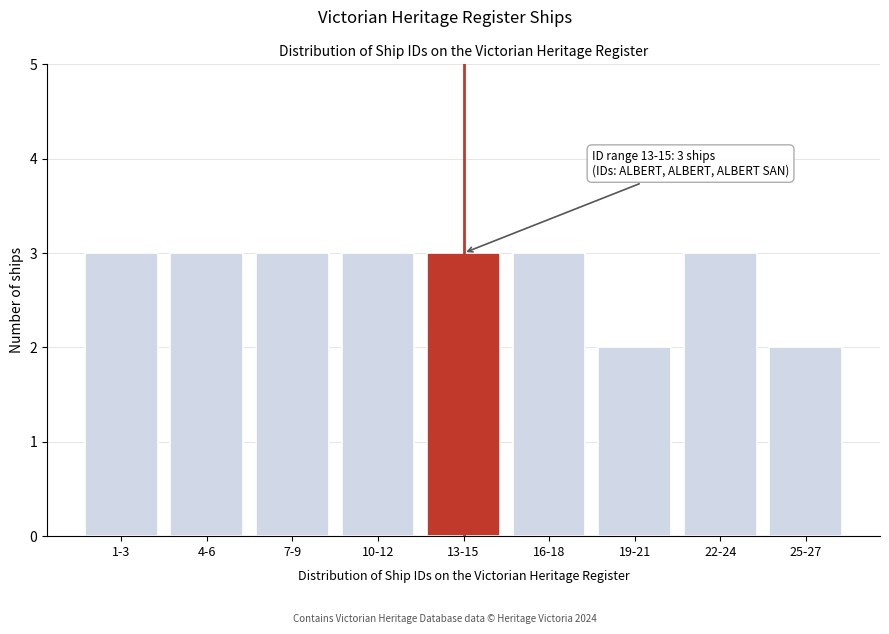

Reading left to right, list all the values displayed in this chart.

3	3	3	3	3	3	2	3	2